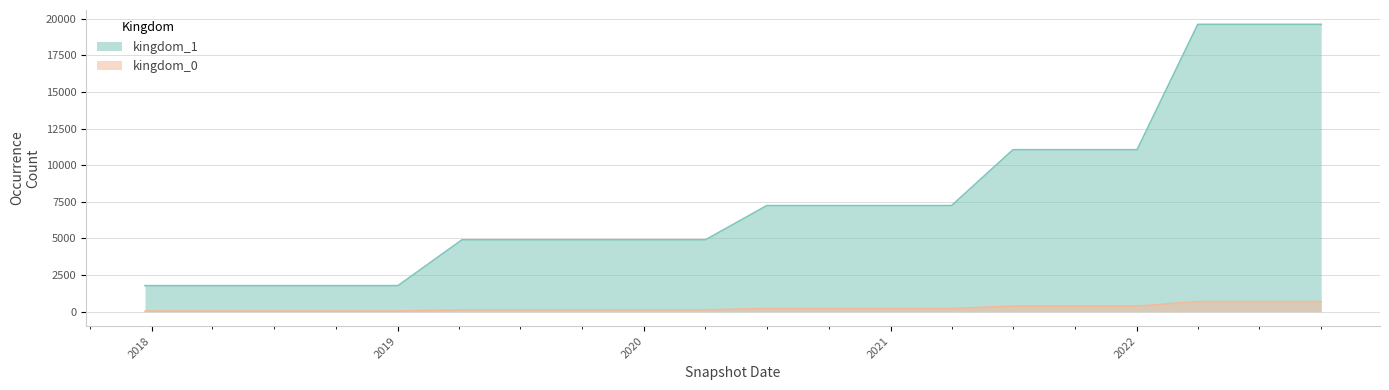

What is the label of the 18th point from the left?

2022-04-01